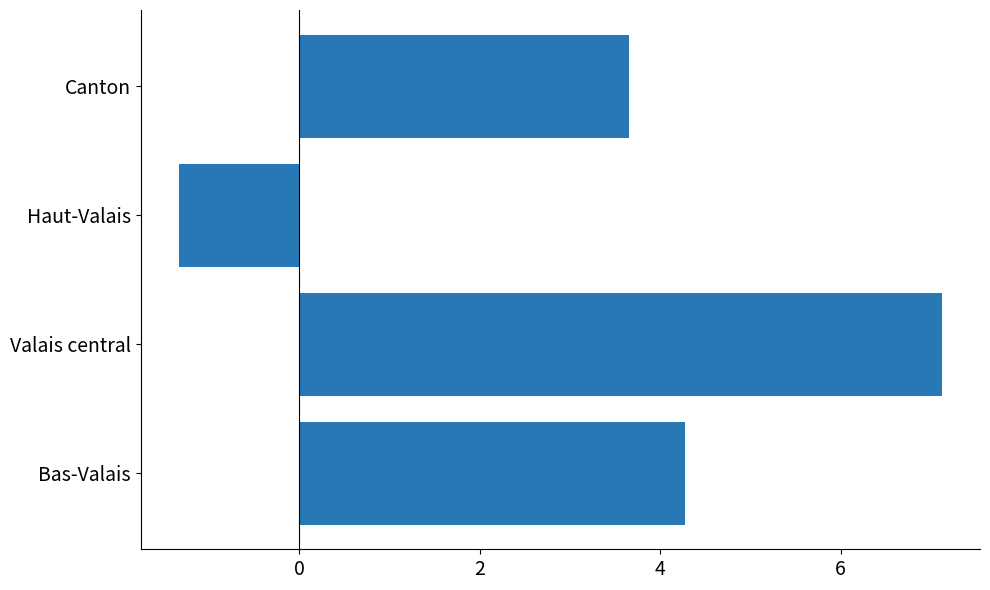

List the labels in order of value, largest first.

Valais central, Bas-Valais, Canton, Haut-Valais